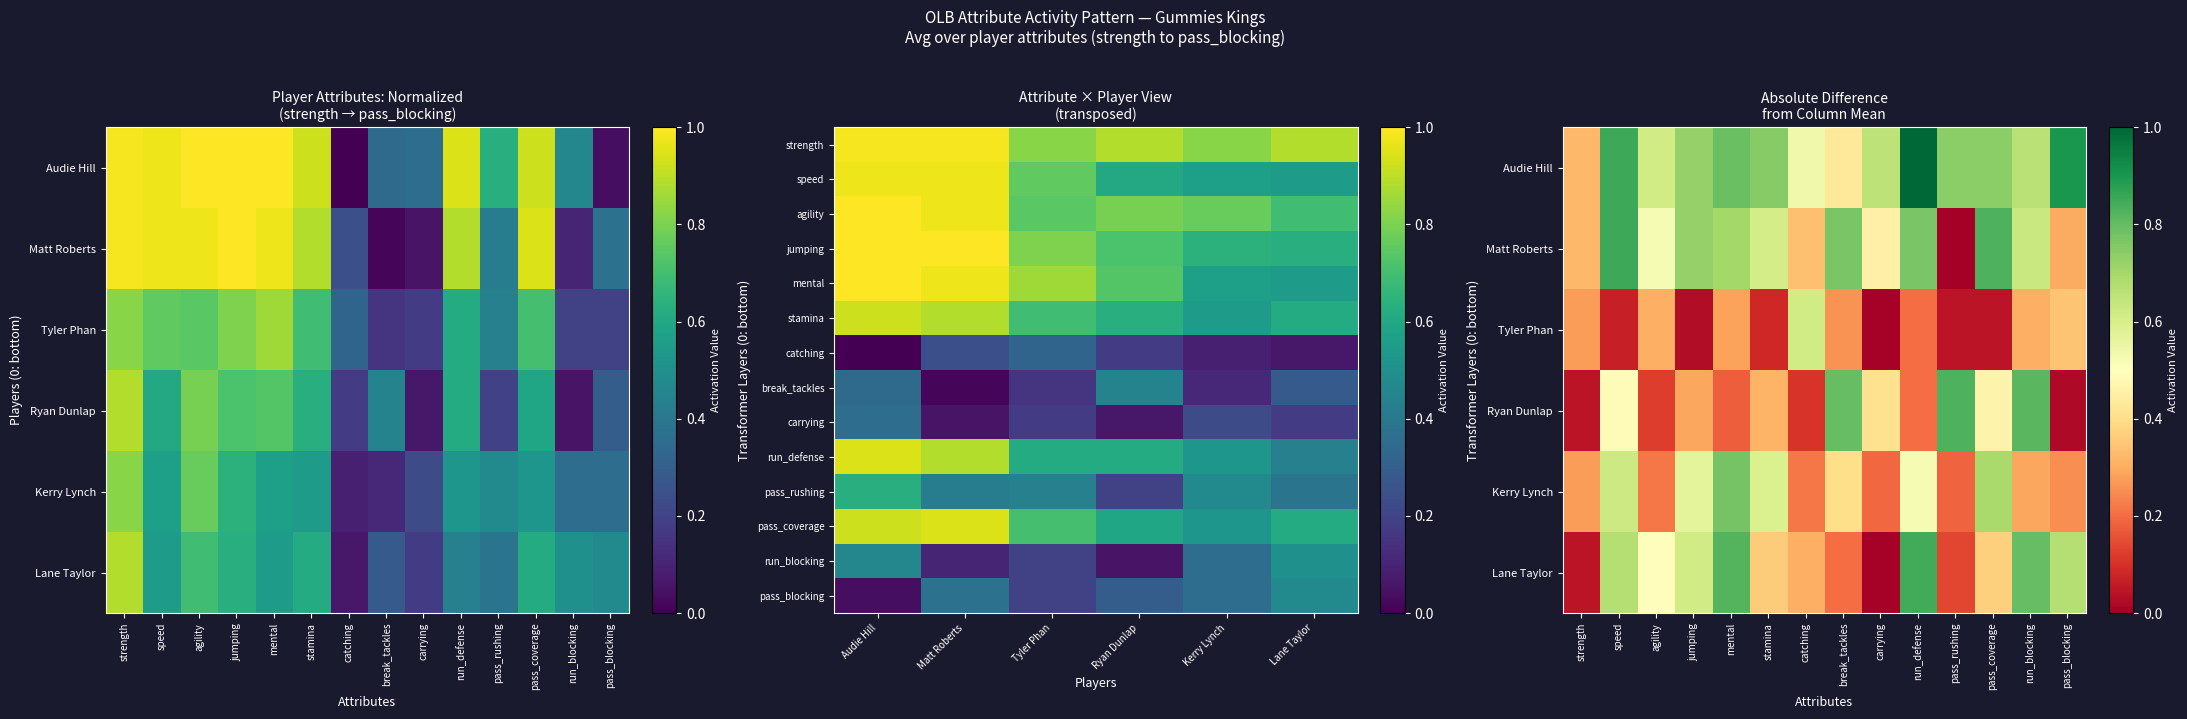

Rank the series by their maximum value, from highest to lowest.

Audie Hill, Matt Roberts, Ryan Dunlap, Lane Taylor, Tyler Phan, Kerry Lynch